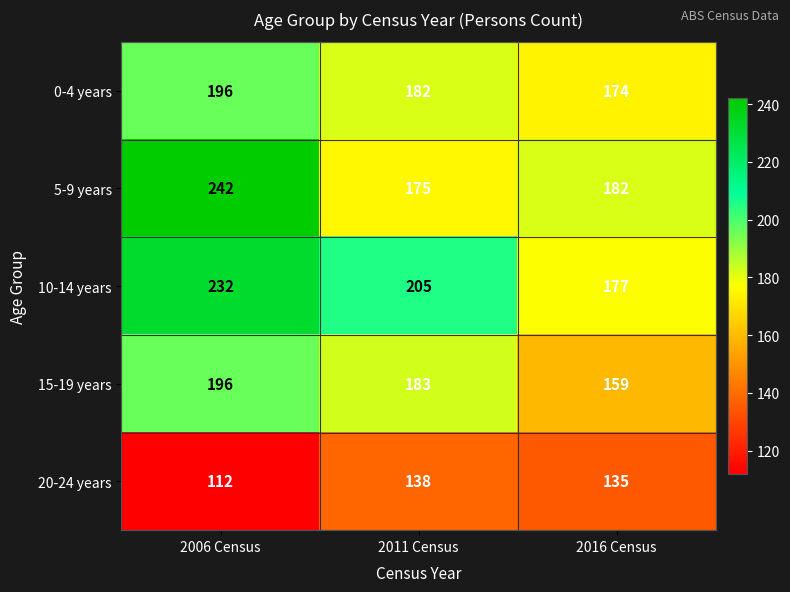

Where does the 5-9 years series first go above 182?

2006 Census